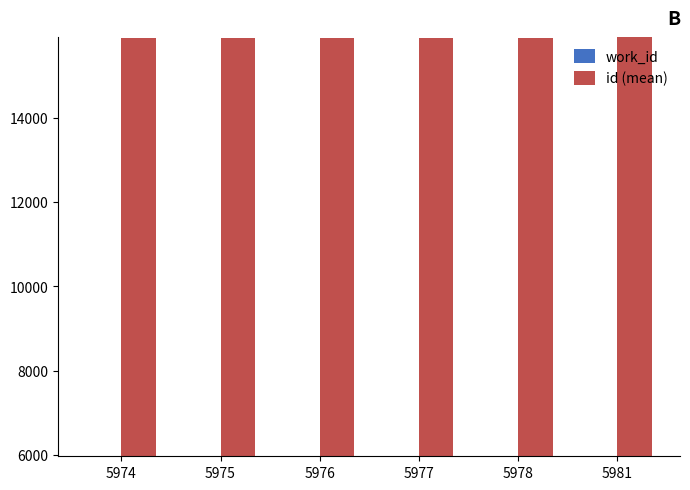

Is the value of id (mean) at 5975 greater than the value of work_id at 5976?

Yes